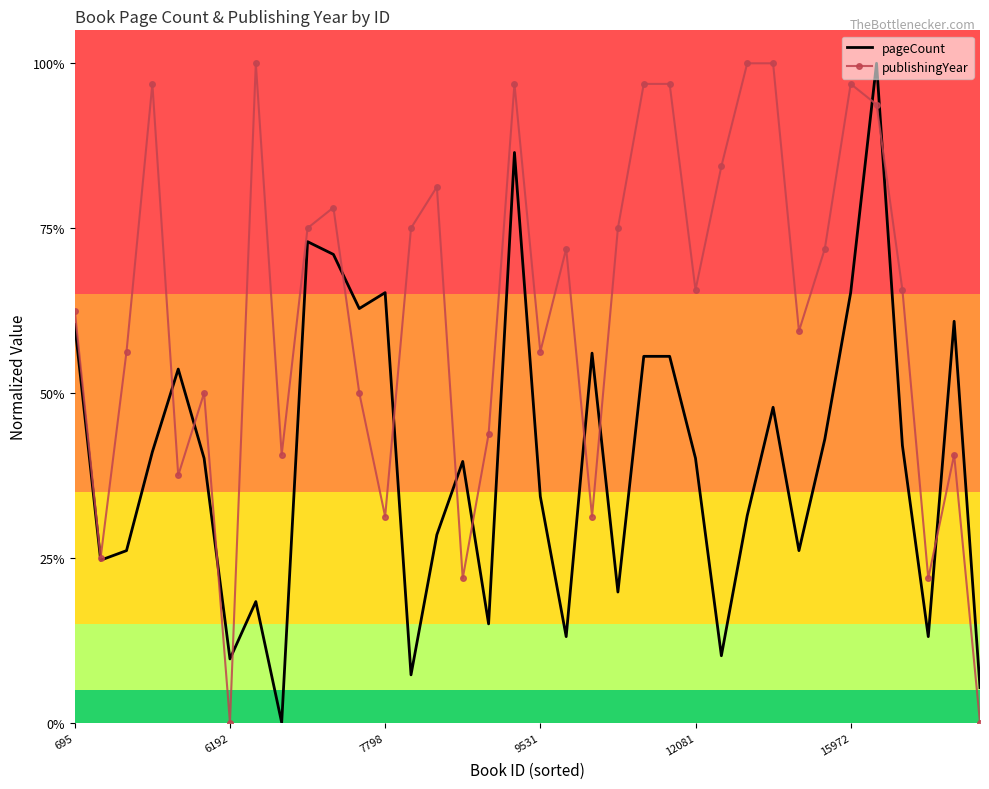

List the series in order of their overall mean, lowest first.

pageCount, publishingYear